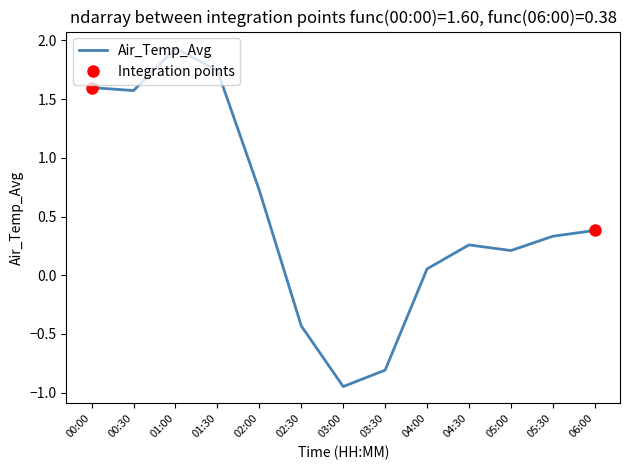

Where is the first local minimum?

00:30